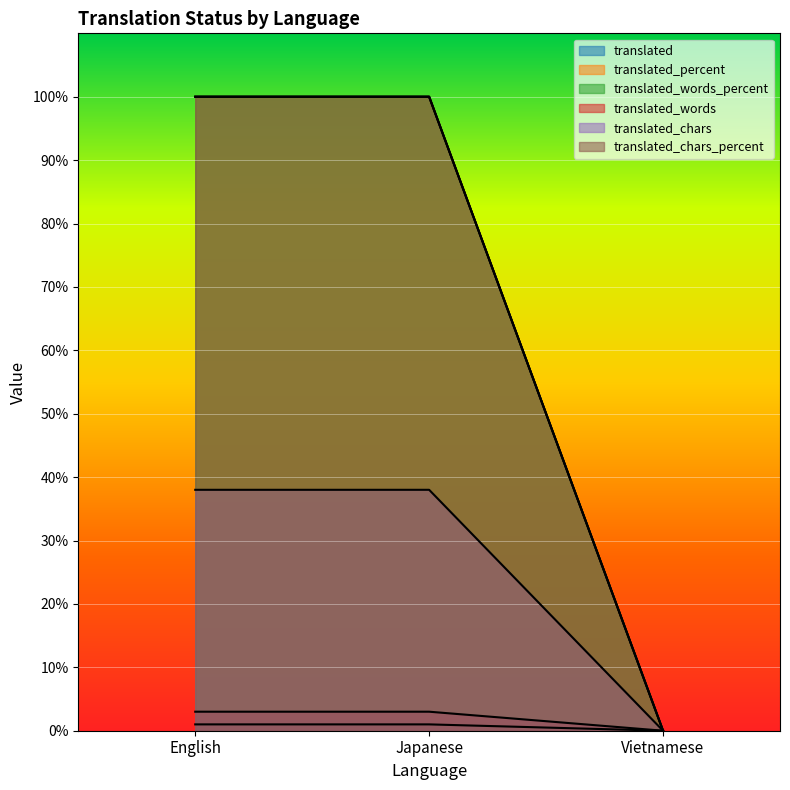

How many values in translated_words are above zero?

2